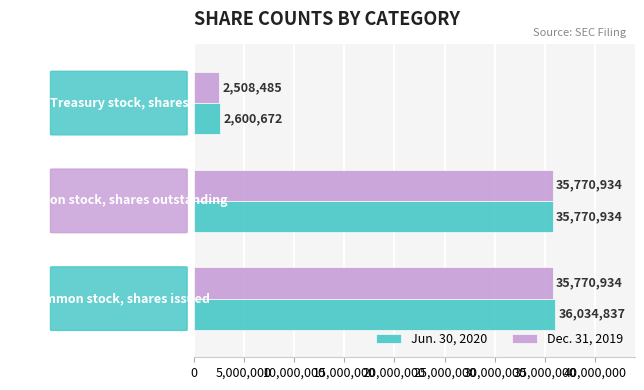

Which series has the widest spread of values?

Jun. 30, 2020